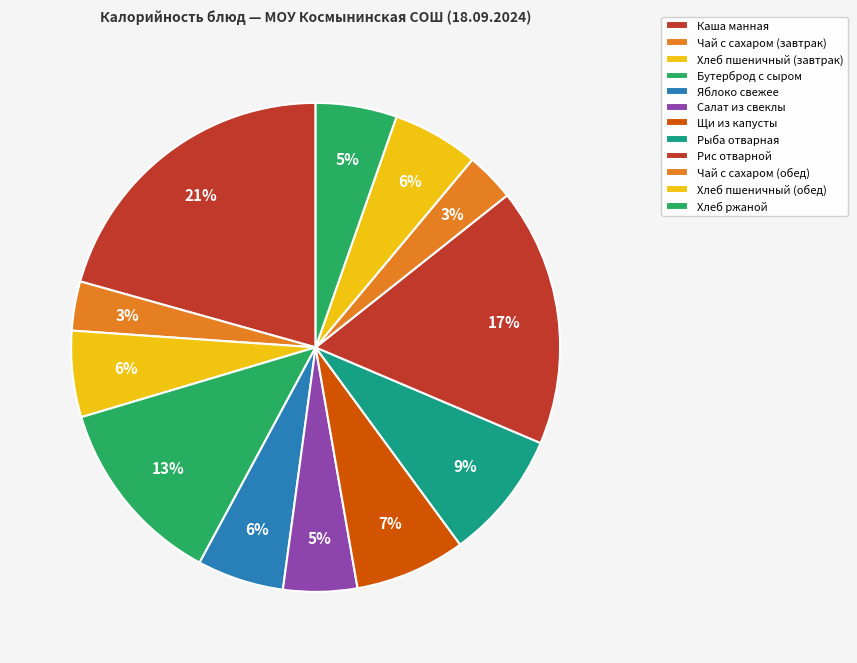

Is there a majority slice in this chart?

No